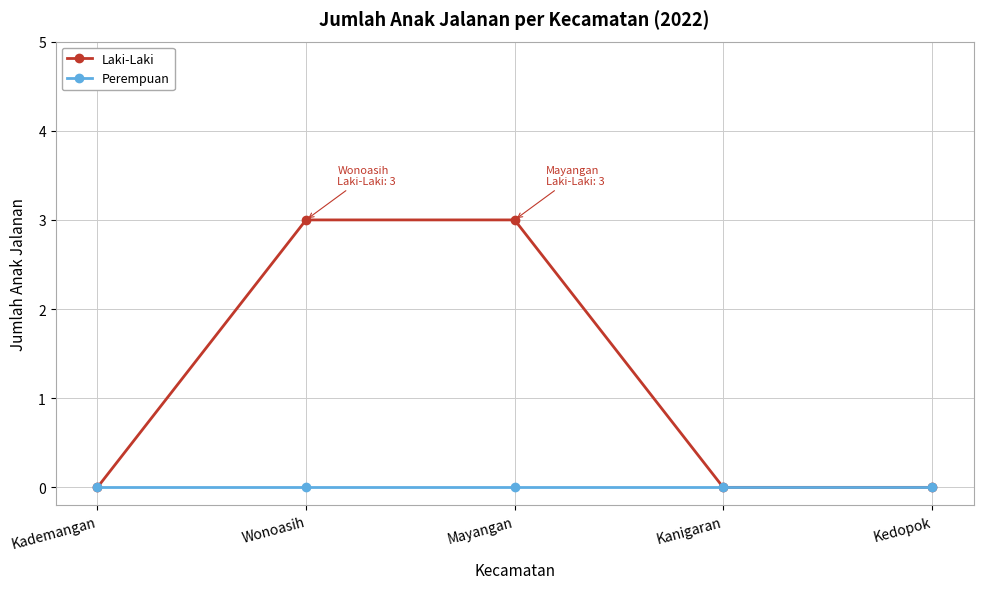

Rank the series by their maximum value, from lowest to highest.

Perempuan, Laki-Laki